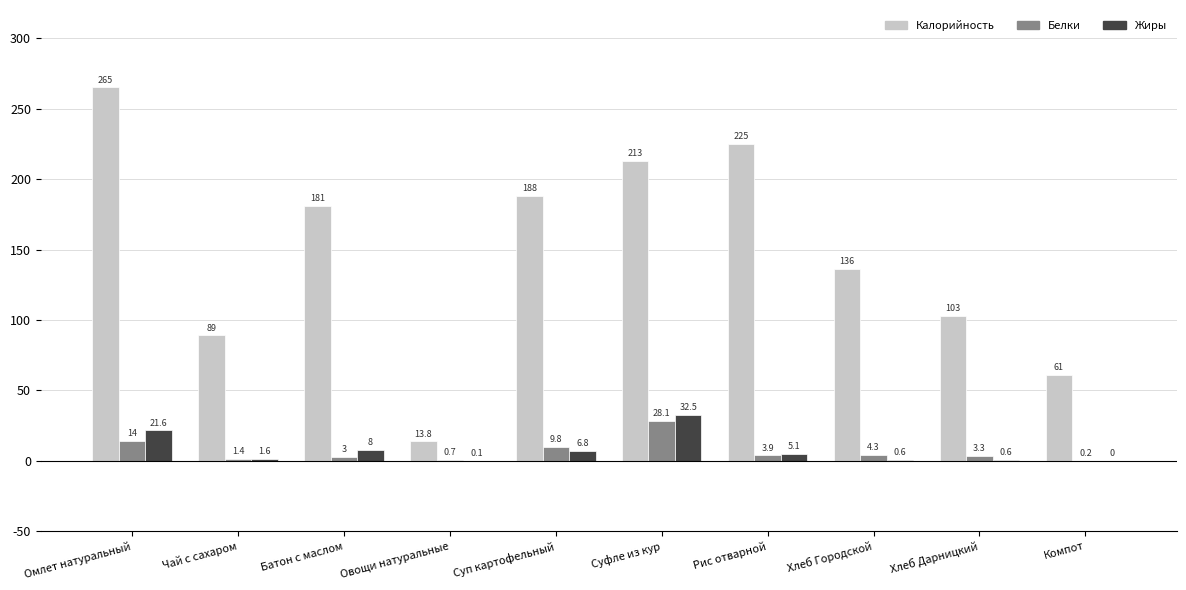

Reading left to right, extract all data points from this chart.

Калорийность: 265.0	89.0	181.0	13.8	188.0	213.0	225.0	136.0	103.0	61.0
Белки: 14.0	1.4	3.0	0.7	9.8	28.1	3.9	4.3	3.3	0.2
Жиры: 21.6	1.6	8.0	0.1	6.8	32.5	5.1	0.6	0.6	0.0